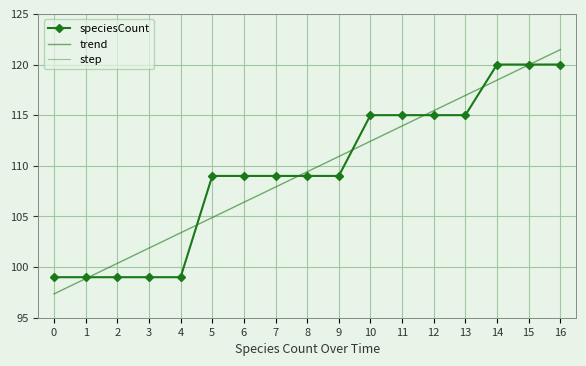

What is the value of the trend point at the 9th from the left?

109.4